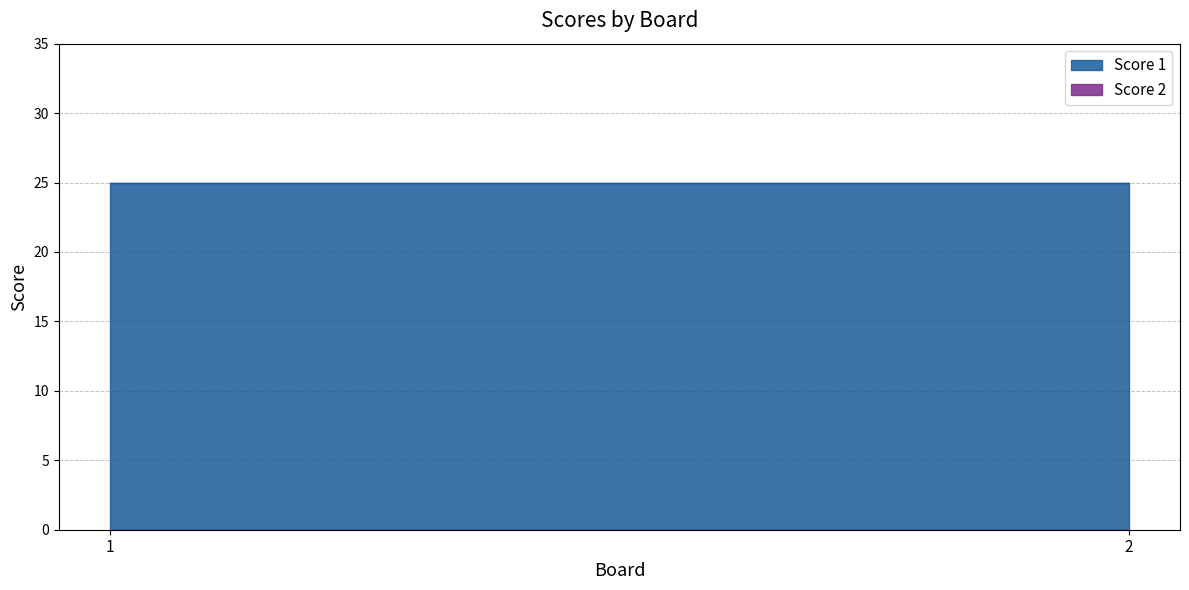

At which label does Score 2 reach its peak?

1